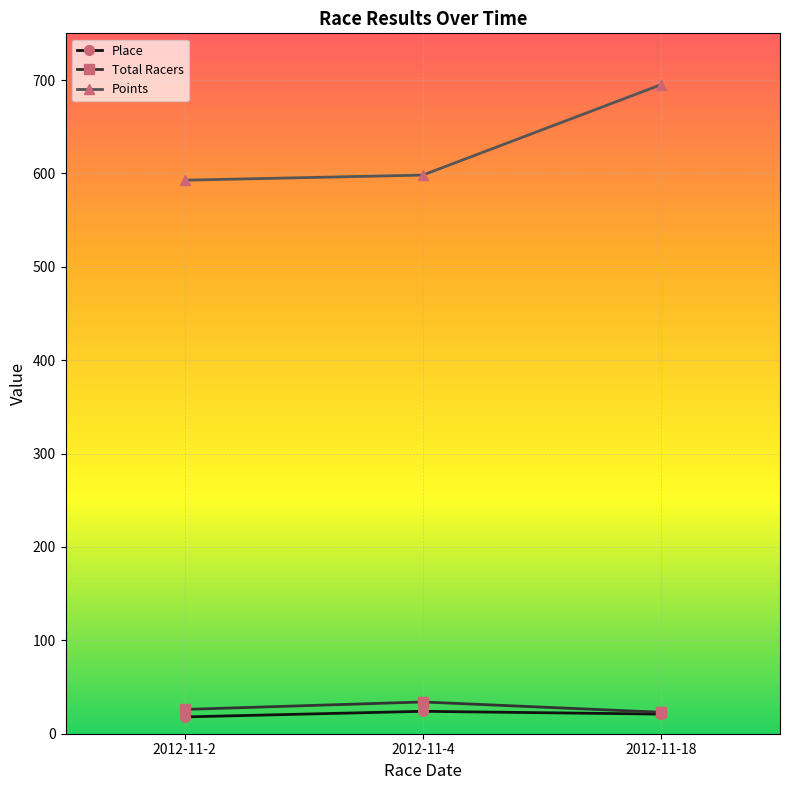

The Place series shows 24.0 at 2012-11-4. True or false?

True